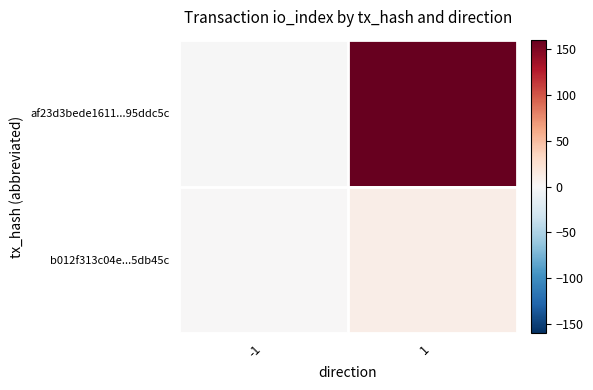

Which has a higher value, 1 or -1?

1